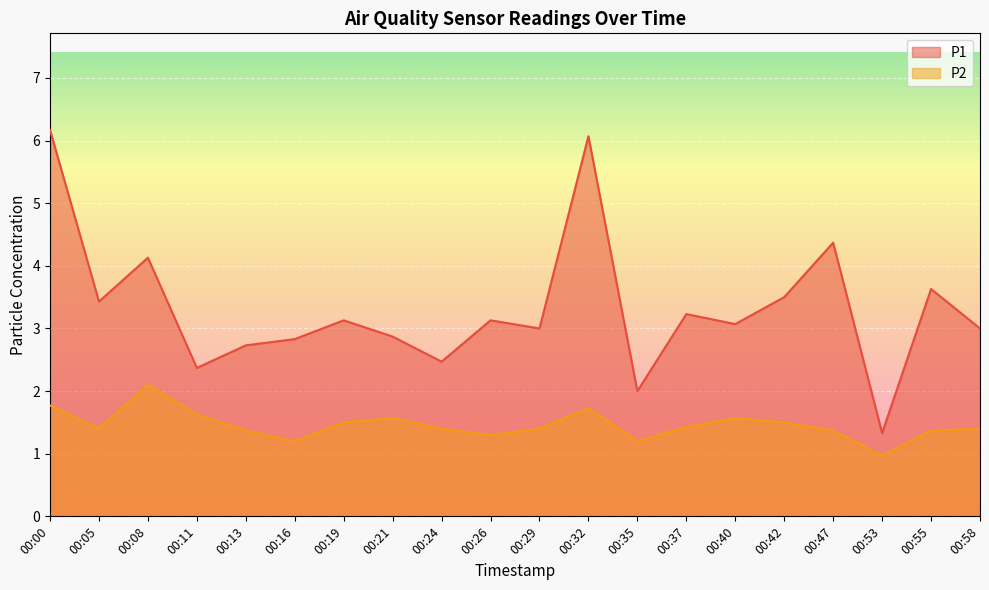

What is the minimum value shown in the chart?

1.0